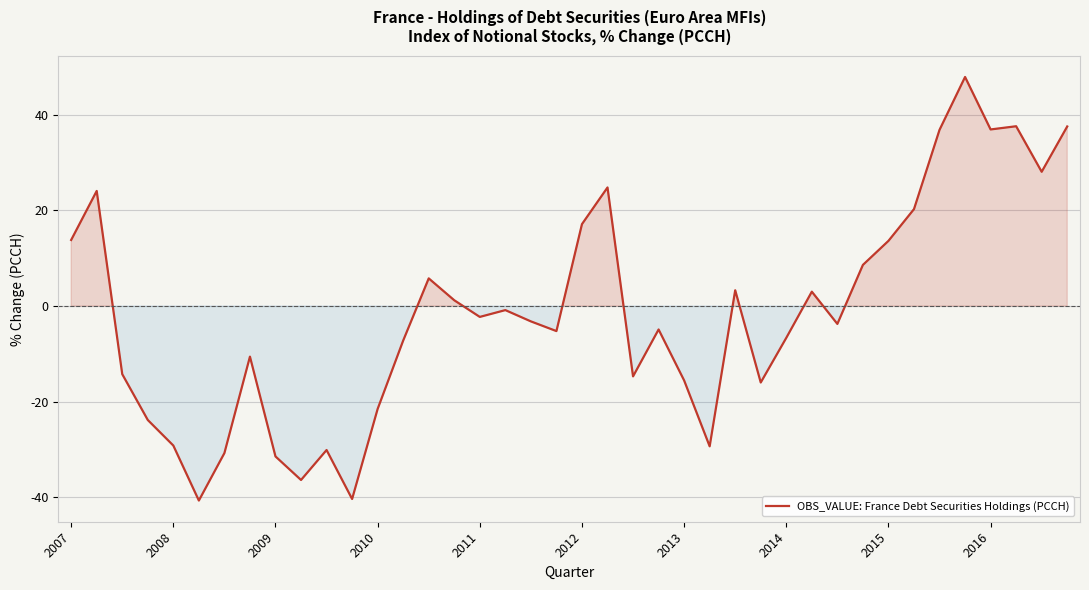

What is the maximum value shown in the chart?

47.9